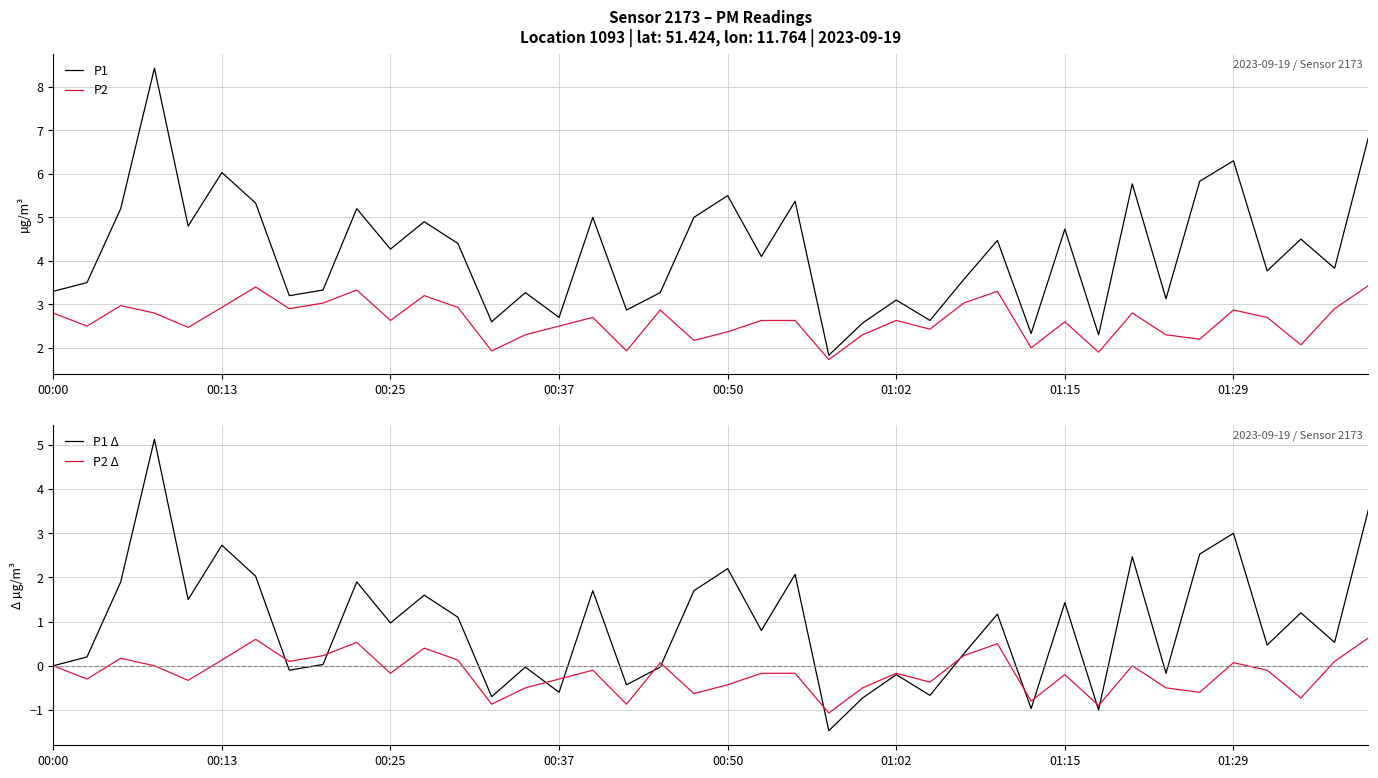

The P2 series shows 0.7 at 00:25. True or false?

False